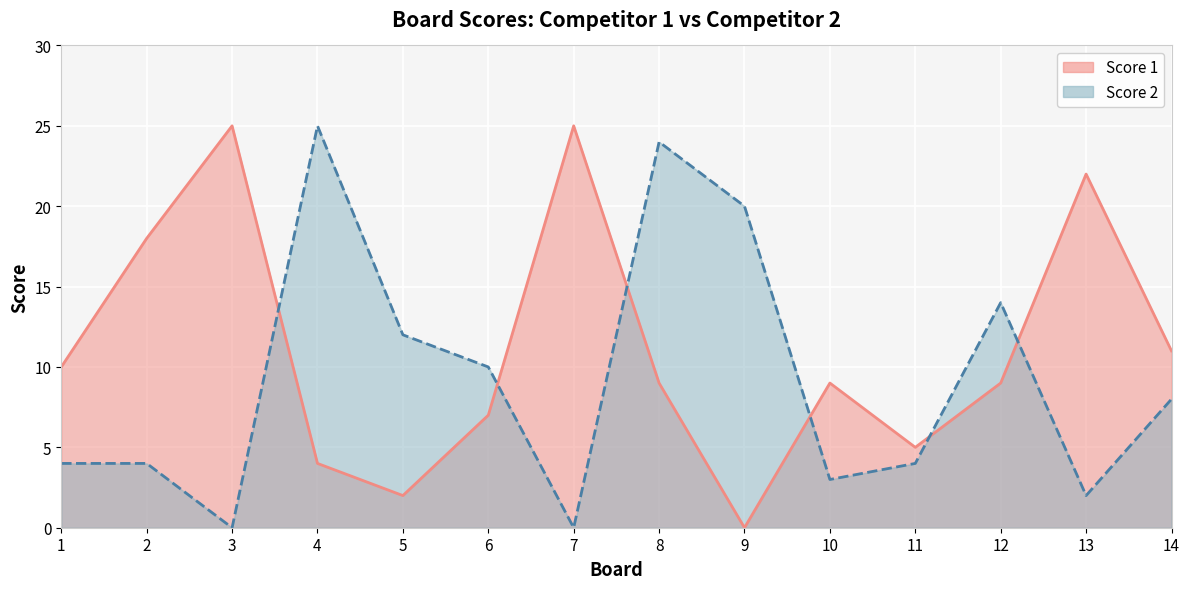

What are all the series names shown in the legend?

Score 1, Score 2